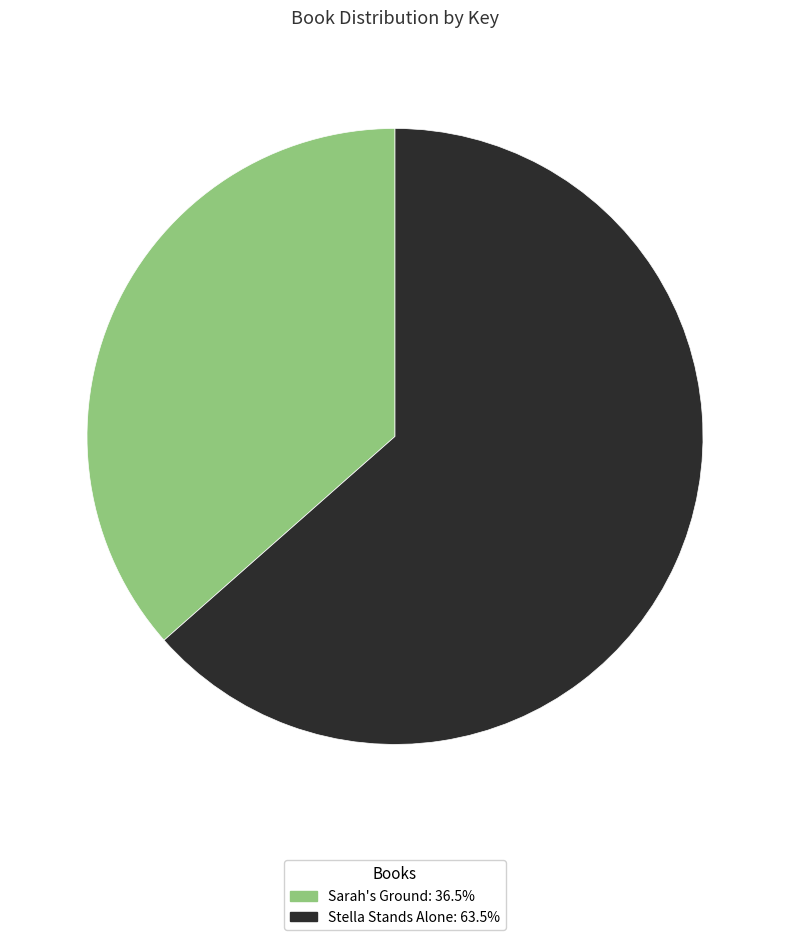

Which category has the smallest portion of the pie?

Sarah's Ground